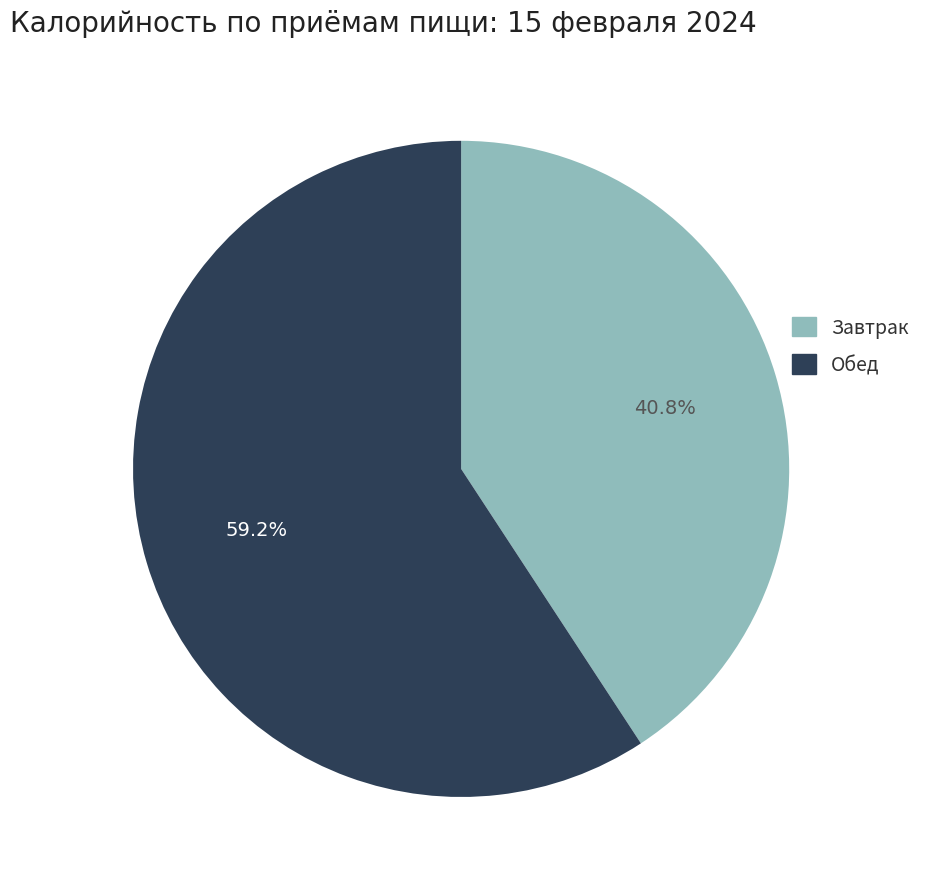

Is it true that Завтрак is 41% of the pie?

True